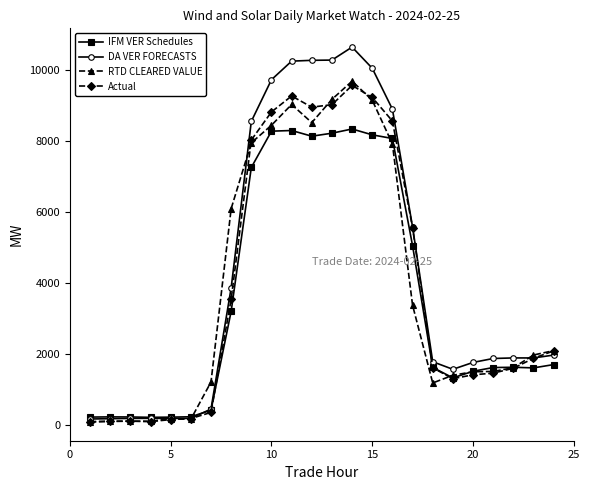

Does the chart have visible grid lines?

No